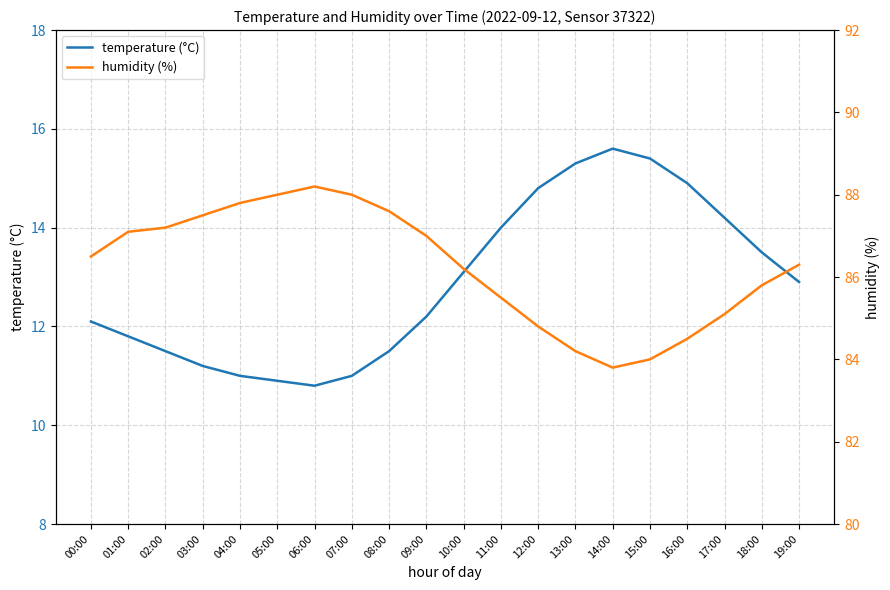

At which category does temperature (°C) reach its first local peak?

14:00